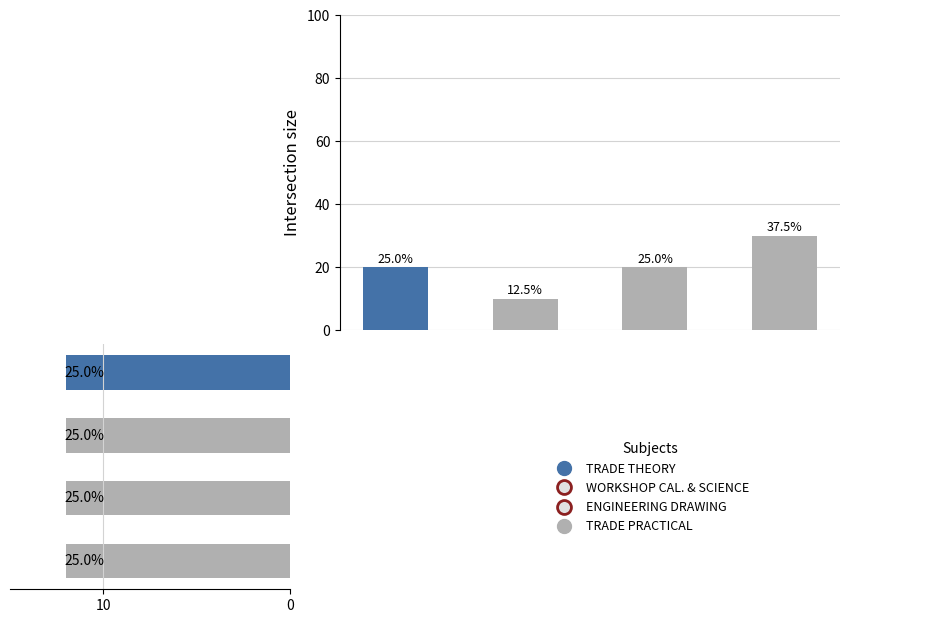

Which series has the widest spread of values?

Maximum Marks